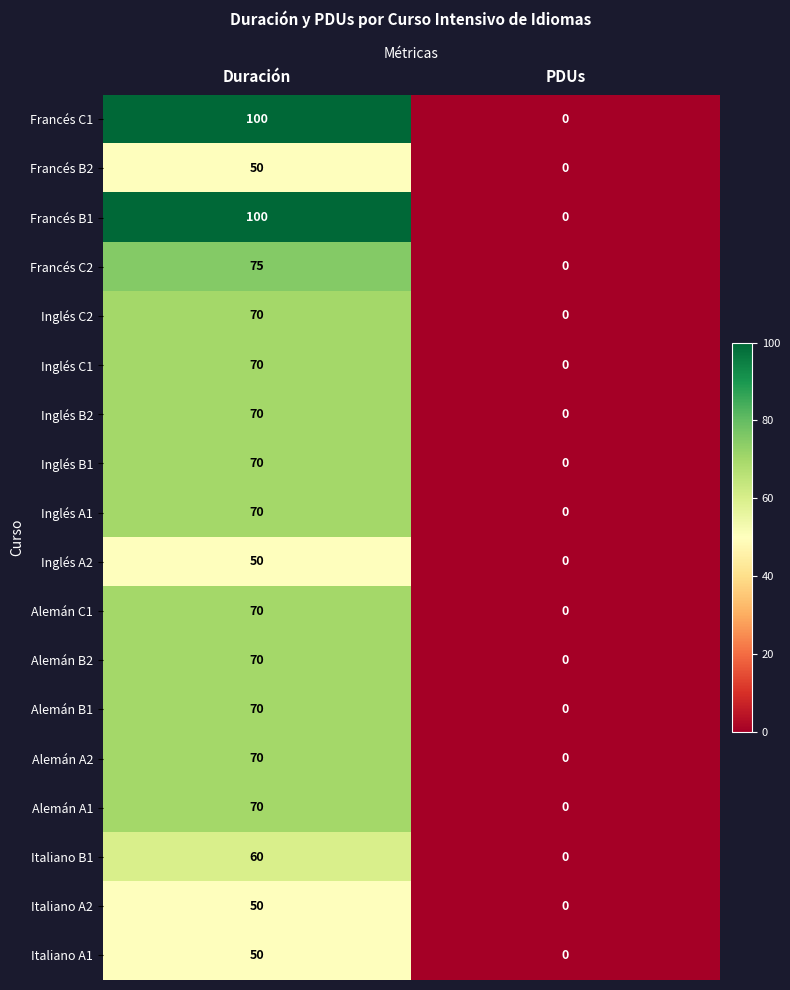

What is the total value across all series at Duración?

1235